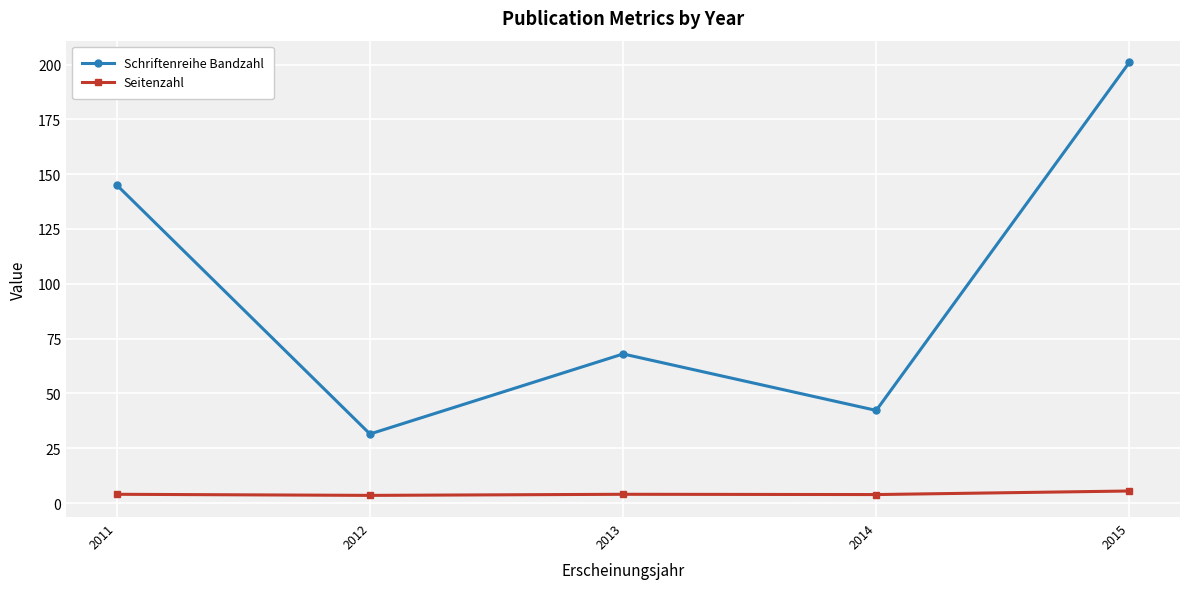

True or false: Schriftenreihe Bandzahl has more than 0 points higher than both neighbors.

True